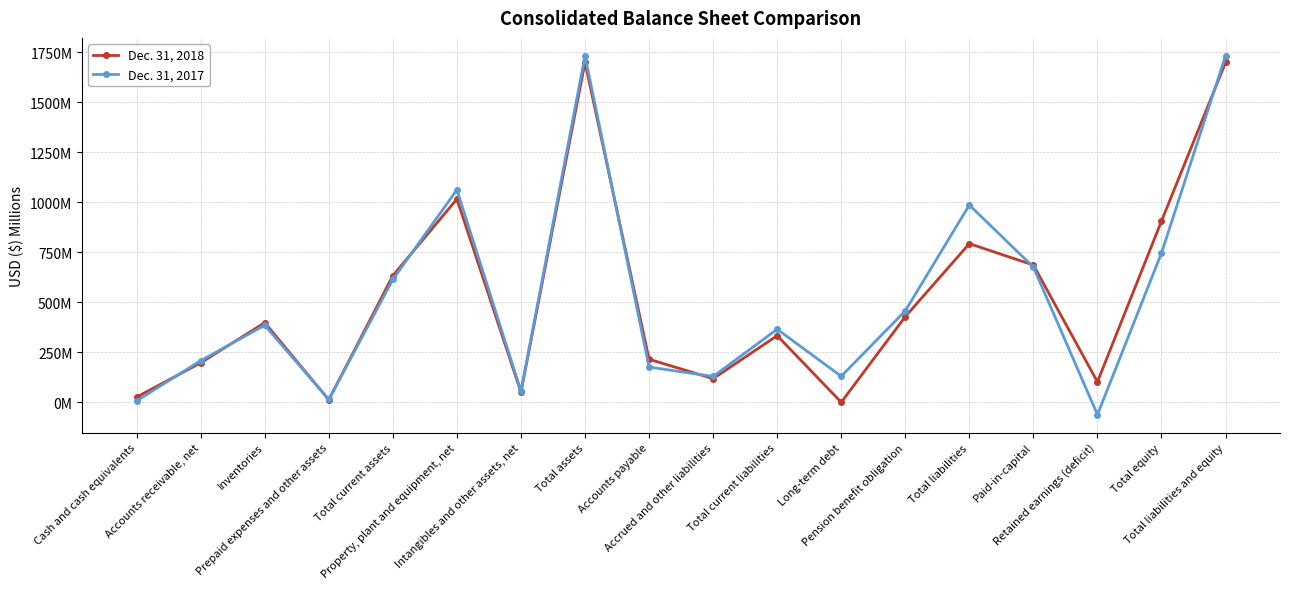

What is the difference between the second highest and second lowest values in the Dec. 31, 2017 series?

1725